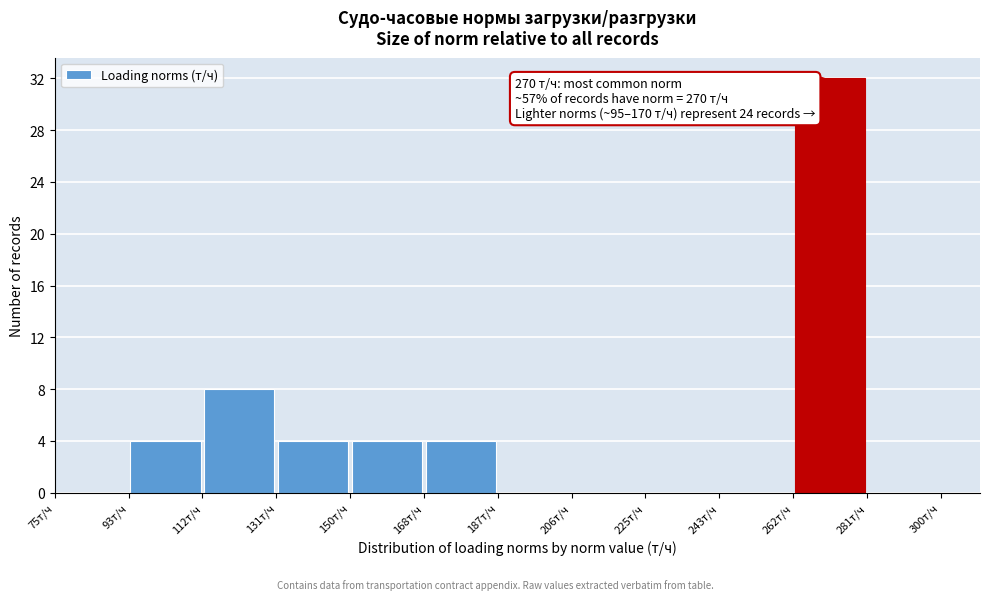

Over which range of the x-axis is the bar tallest?

262 to 282